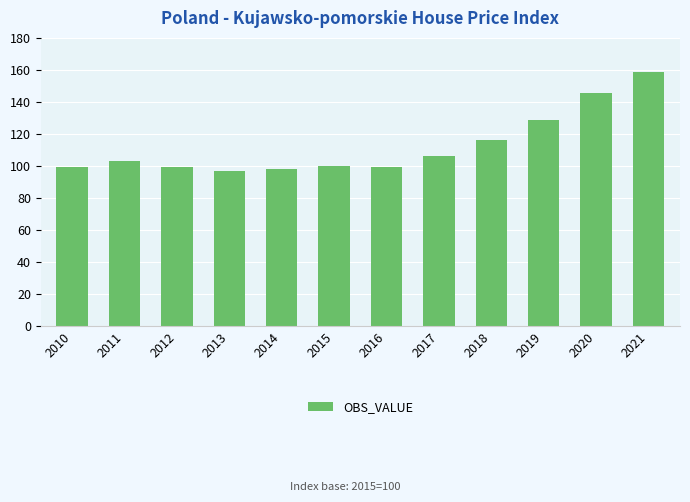

The value at 2016 is 146.0. True or false?

False